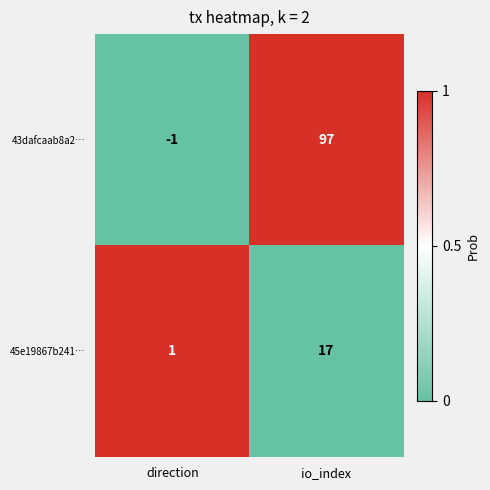

How many categories are shown in the chart?

2